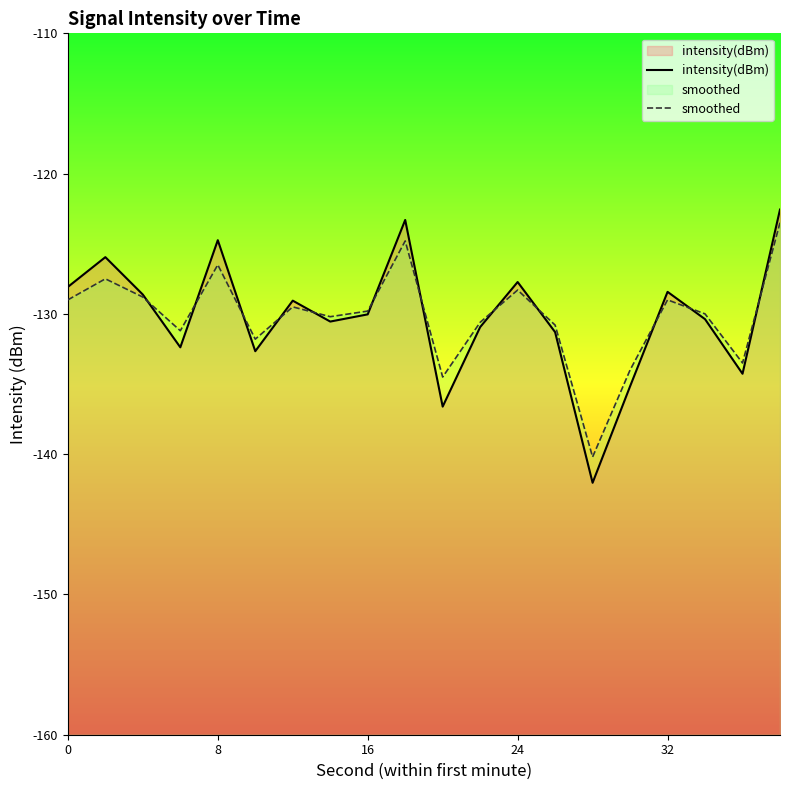

What is the difference between the maximum and minimum values in the intensity(dBm) series?

19.5